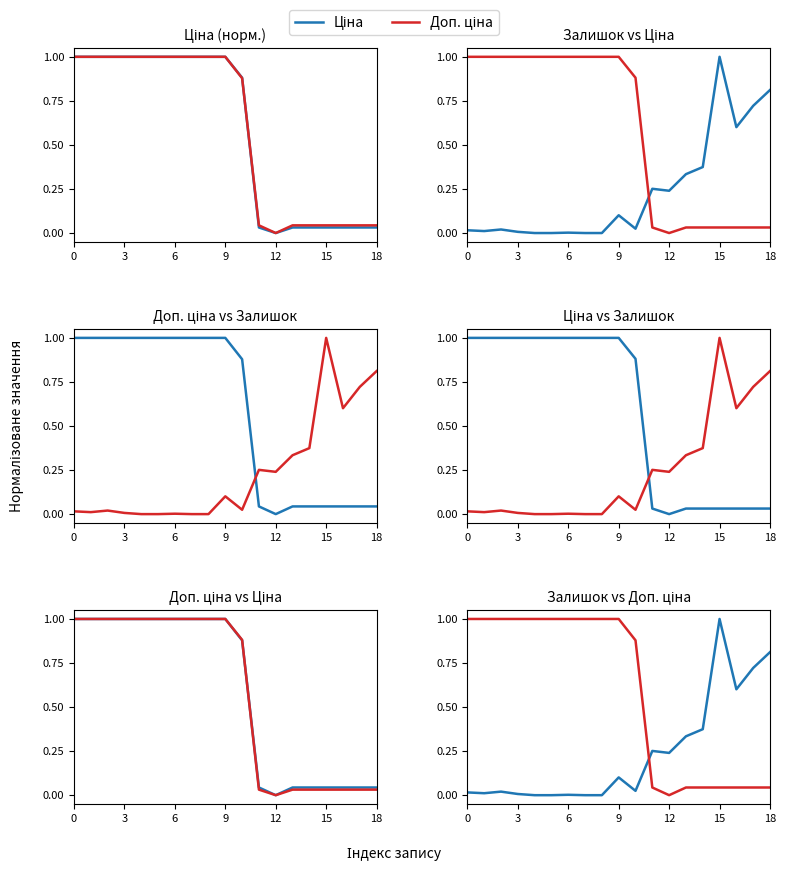

What is the difference between the Доп. ціна values at 10 and 17?

0.8